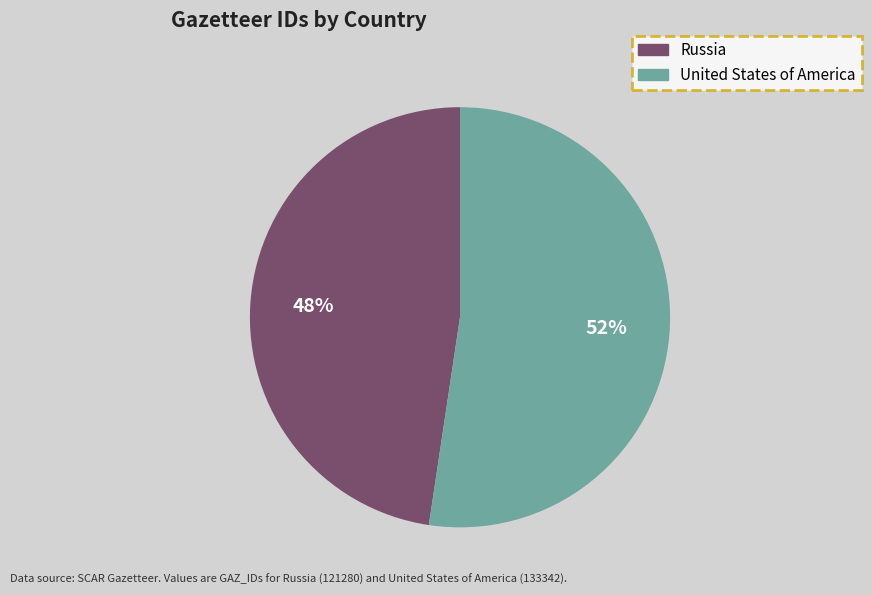

What is the largest slice in the pie chart?

United States of America